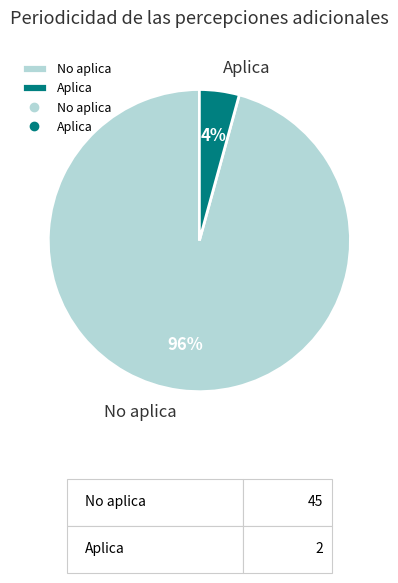

Rank the categories by value from highest to lowest.

No aplica, Aplica